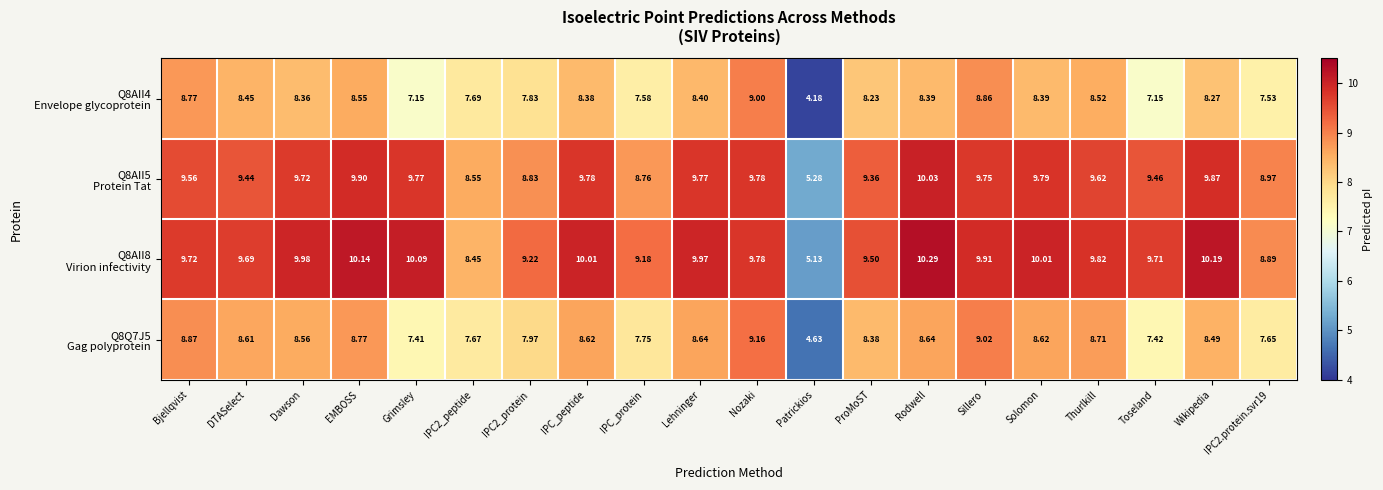

Which category has the lowest value across all series?

Patrickios